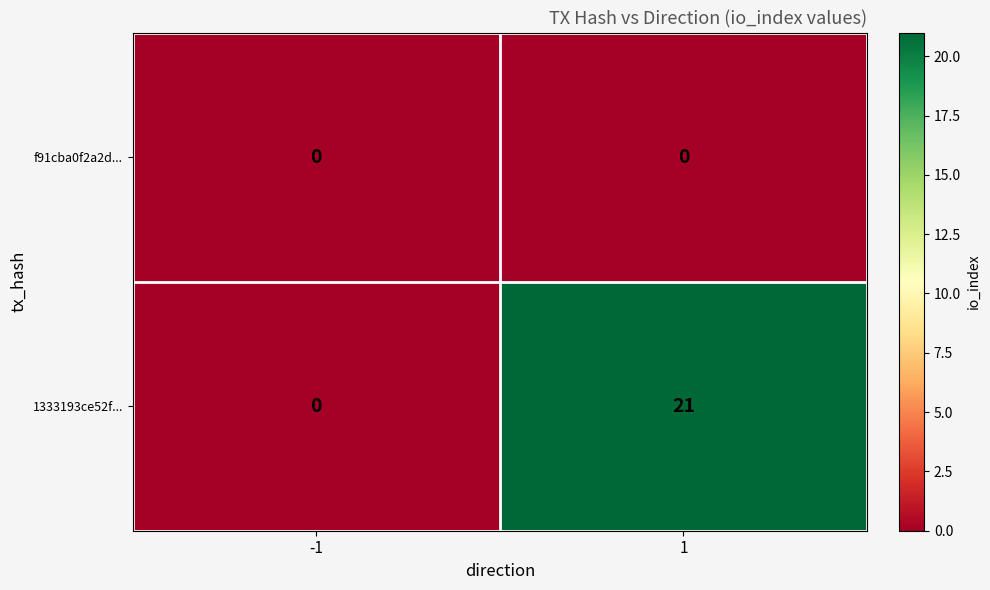

At which category is the sum across all series the highest?

1